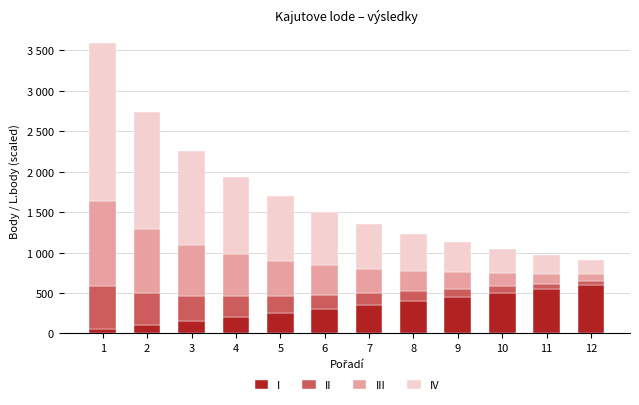

What are all the series names shown in the legend?

I, II, III, IV